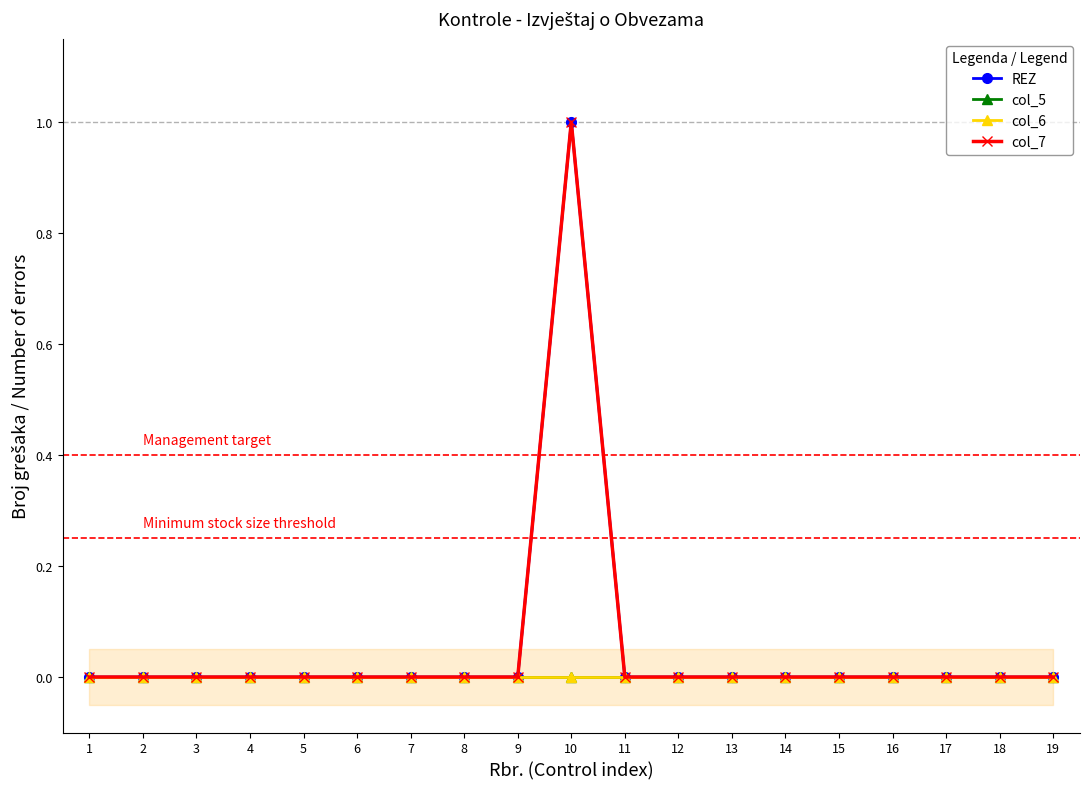

True or false: REZ and col_6 intersect in this chart.

False